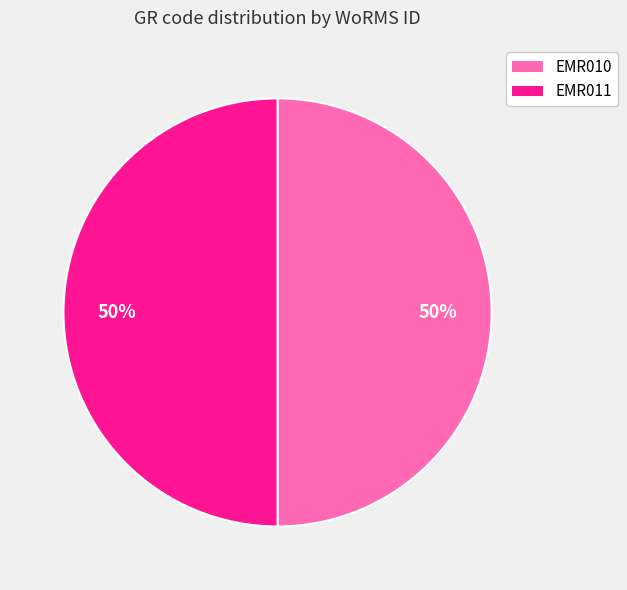

To the nearest percent, what portion does EMR010 represent?

50%